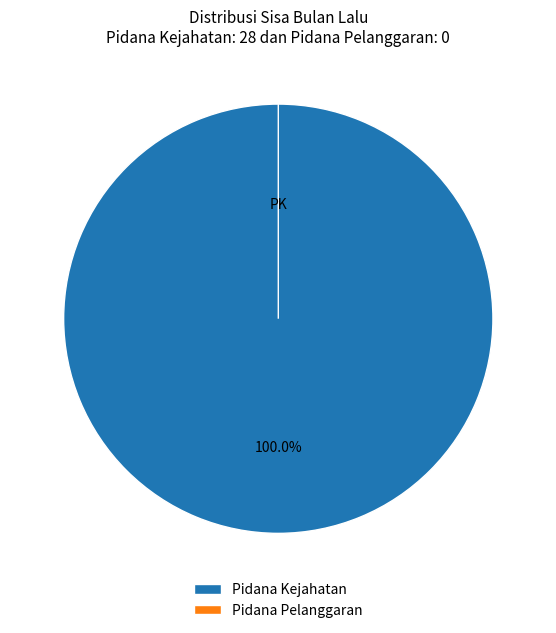

Which category has the biggest portion of the pie?

Pidana Kejahatan